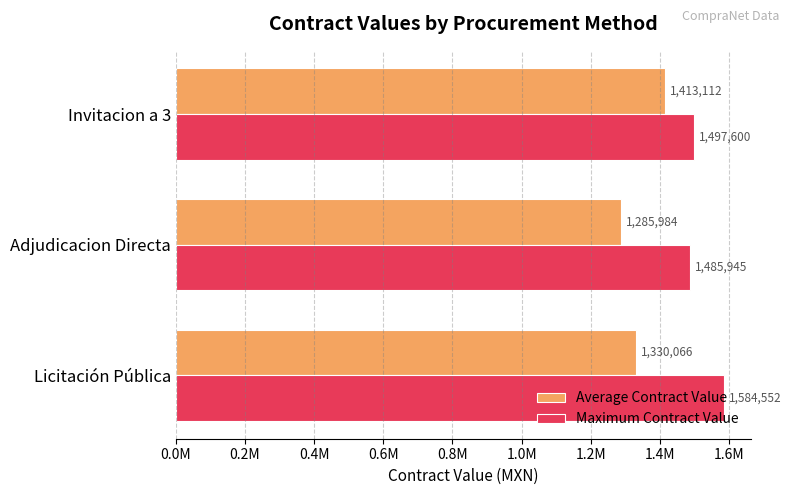

At which category does the chart reach its minimum across all series?

Adjudicacion Directa